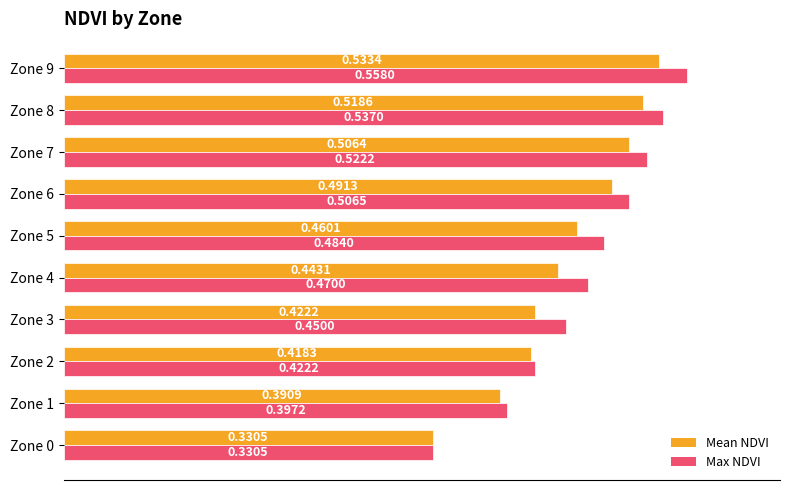

Rank the categories by Mean NDVI value from lowest to highest.

Zone 0, Zone 1, Zone 2, Zone 3, Zone 4, Zone 5, Zone 6, Zone 7, Zone 8, Zone 9